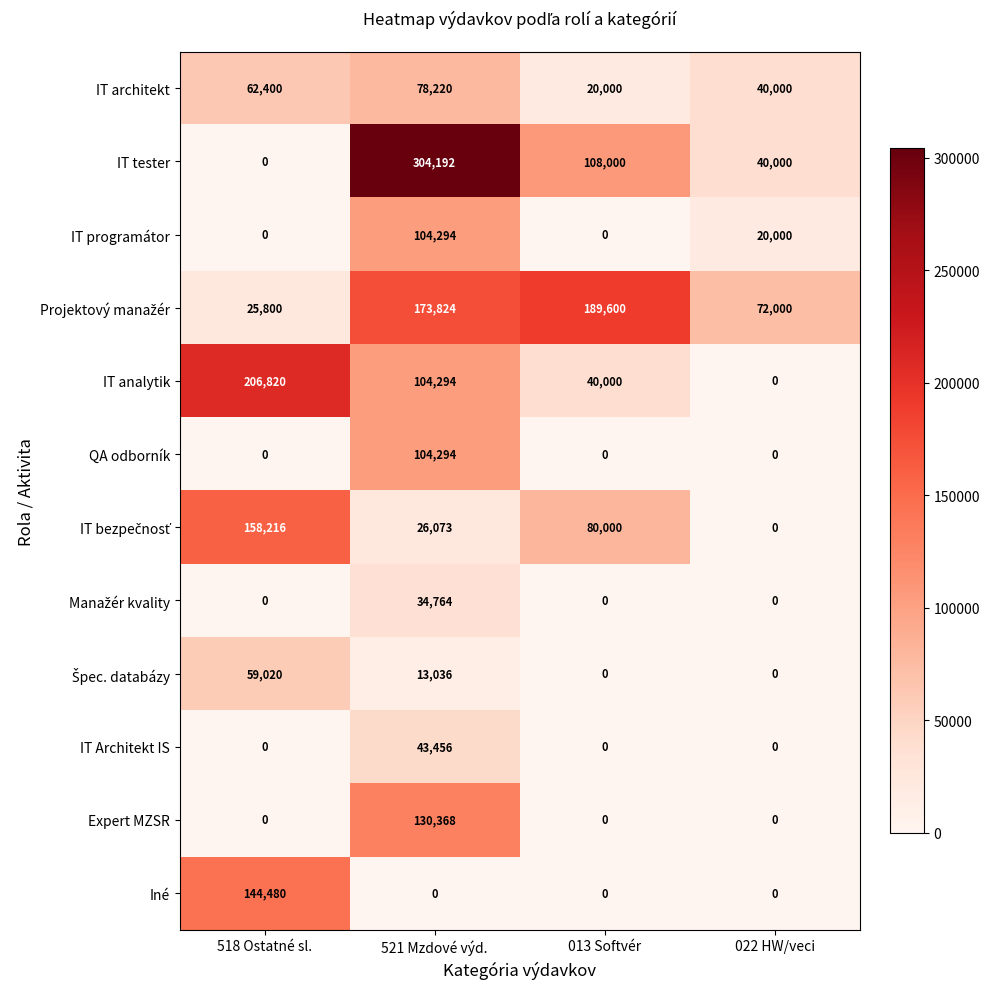

How many IT Architekt IS values are between 0 and 43456?

4